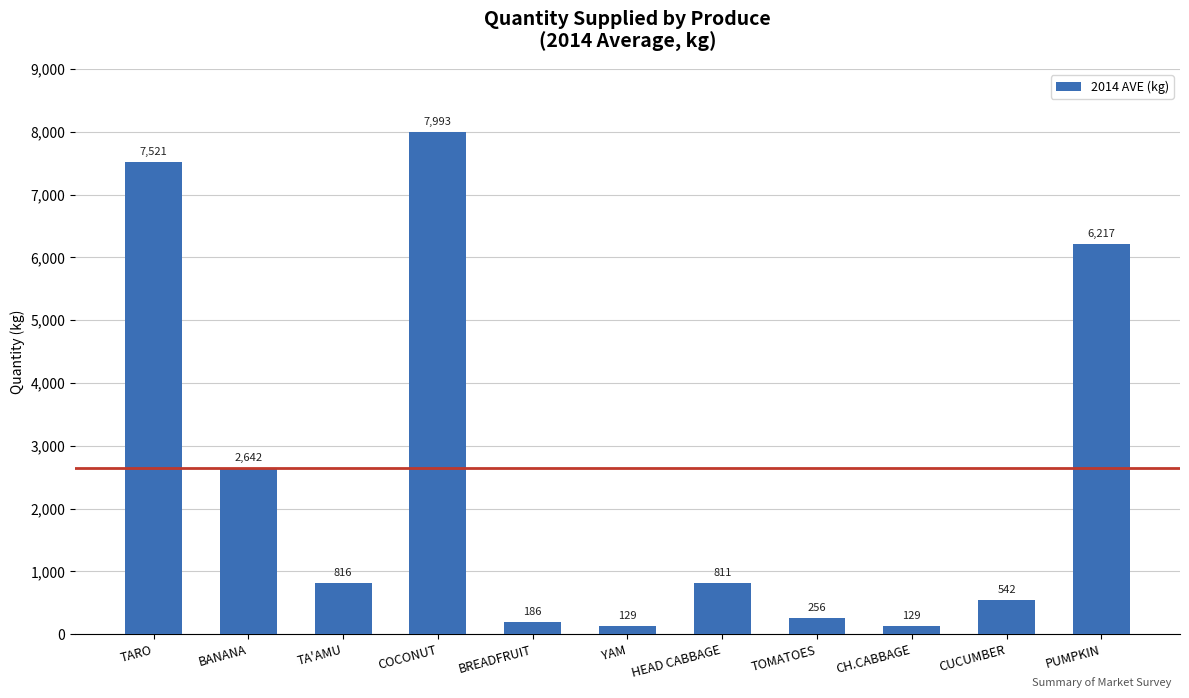

Reading left to right, extract all data points from this chart.

TARO=7521	BANANA=2642	TA'AMU=816	COCONUT=7993	BREADFRUIT=186	YAM=129	HEAD CABBAGE=811	TOMATOES=256	CH.CABBAGE=129	CUCUMBER=542	PUMPKIN=6217